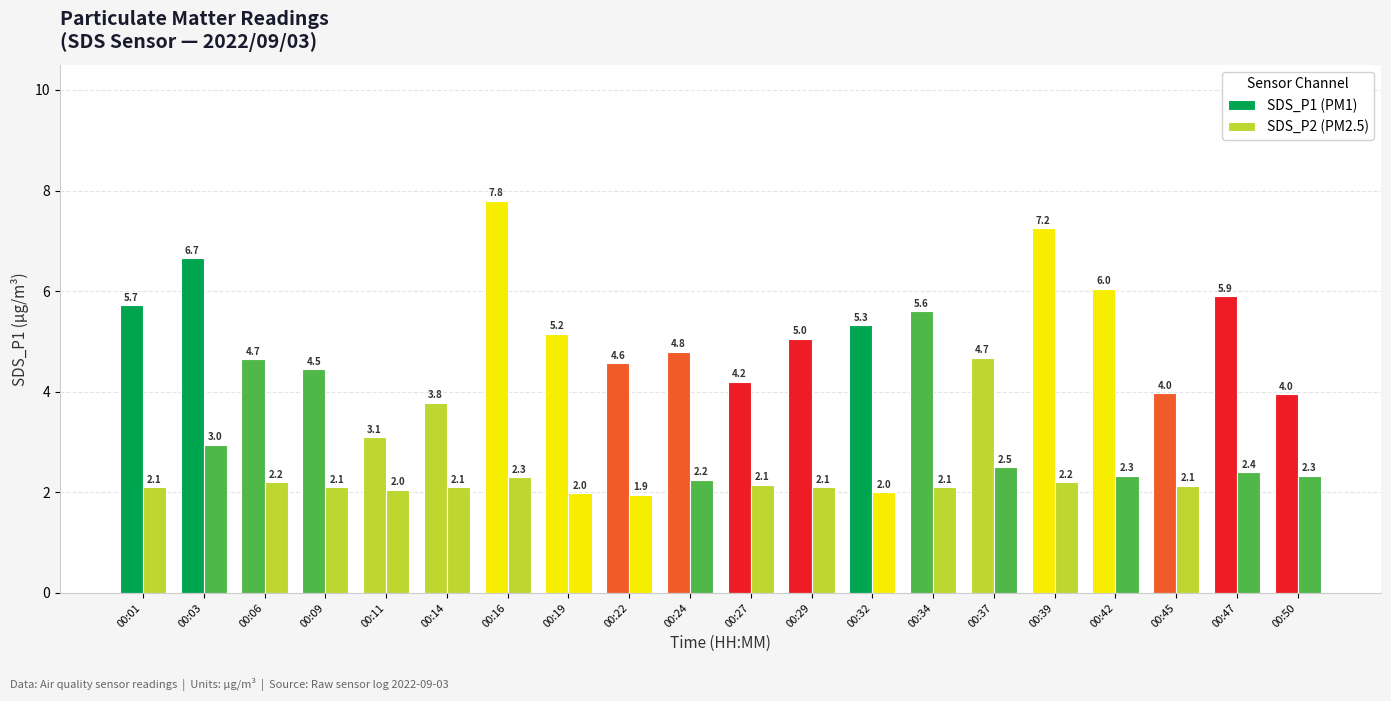

The SDS_P2 (PM2.5) series shows 3.0 at 00:39. True or false?

False